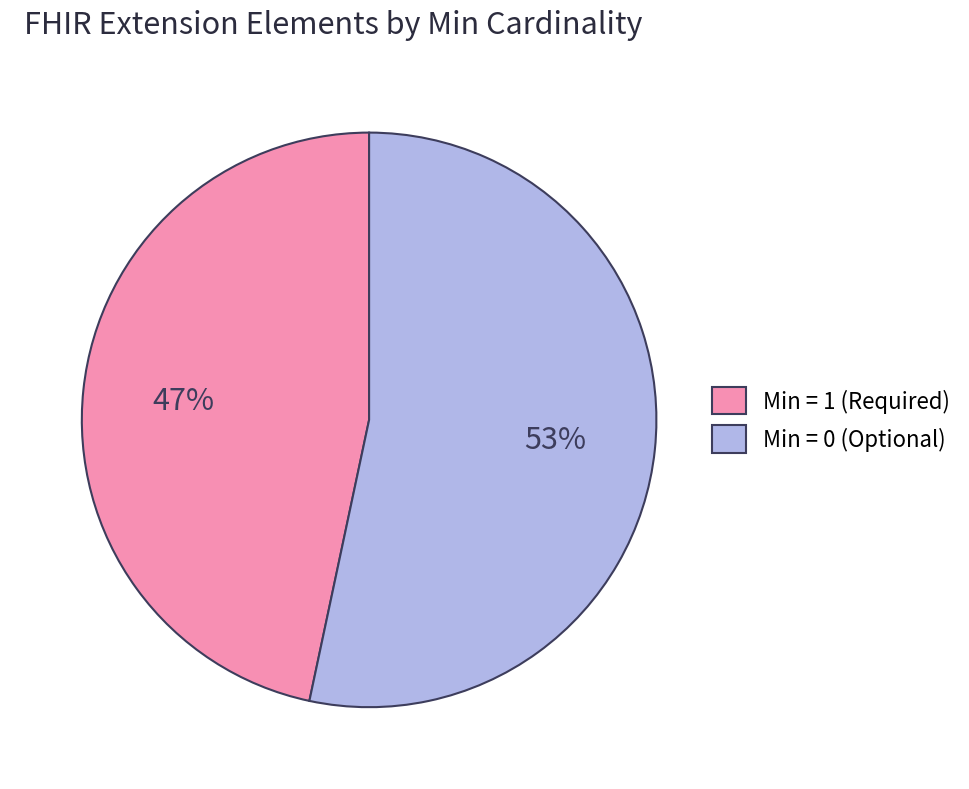

To the nearest percent, what is the average slice percentage?

50%